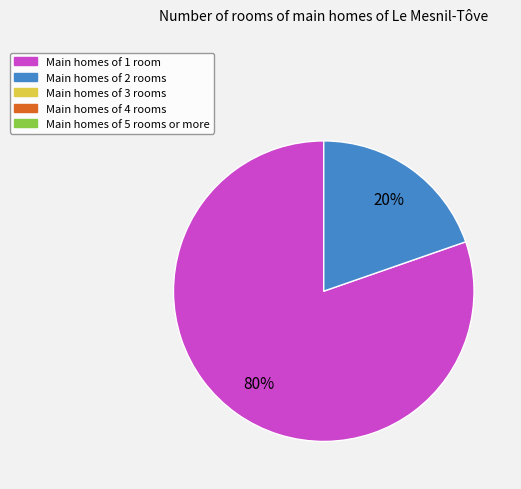

Count the number of slices in the pie.

2